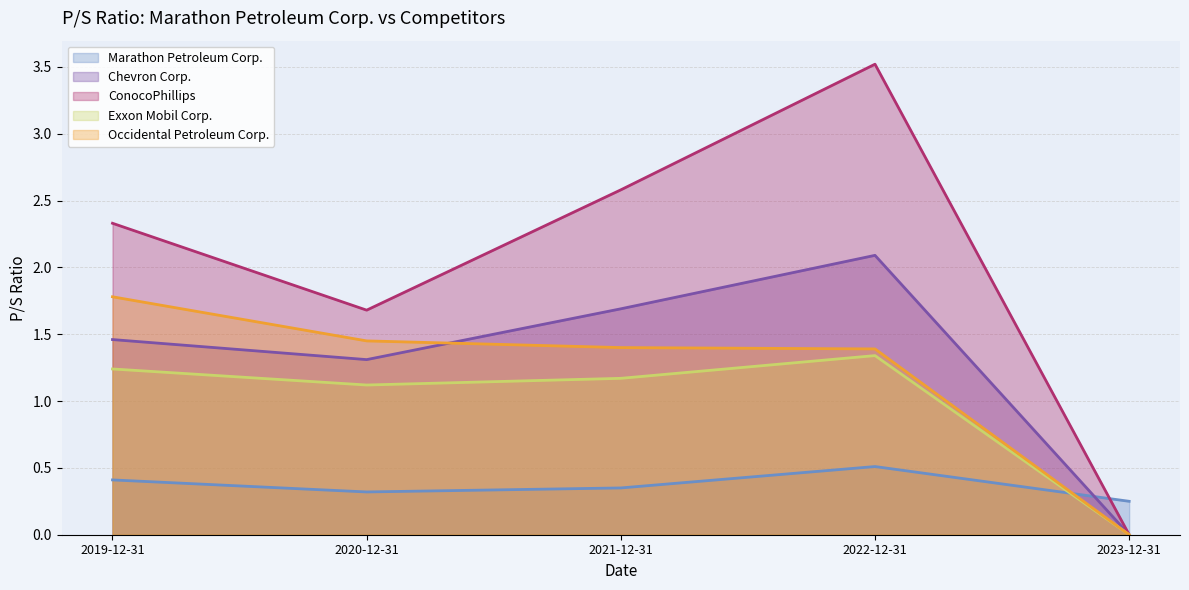

What is the total value across all series at 2019-12-31?

7.2